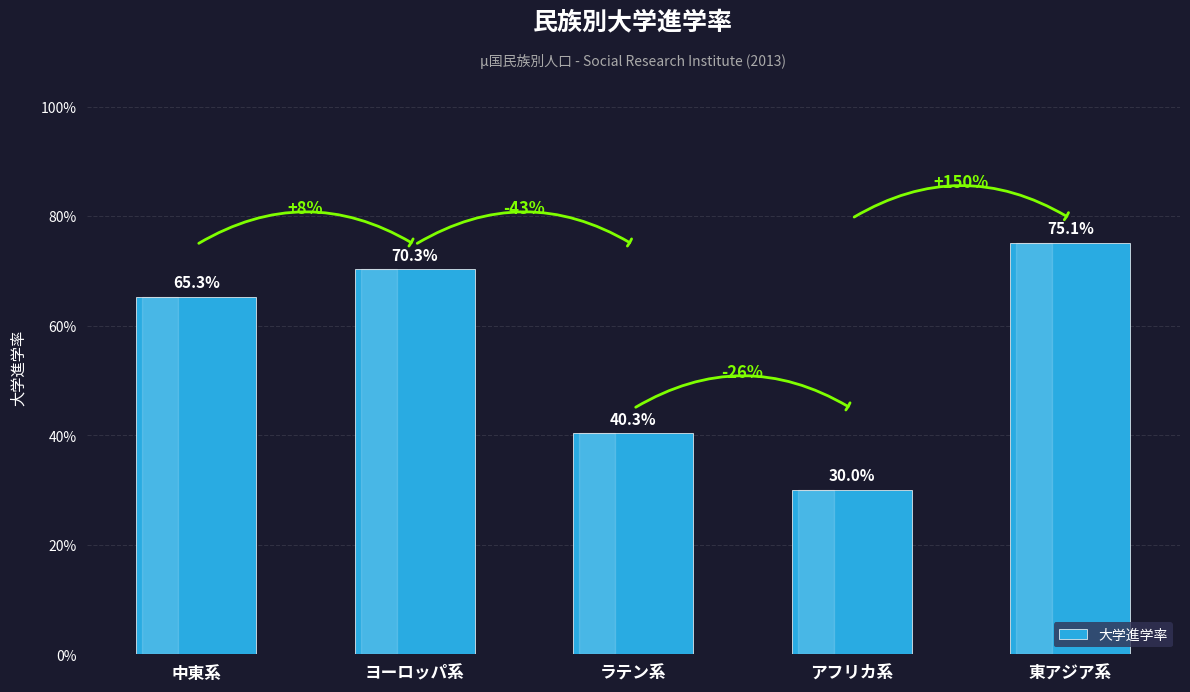

What is the change in value from ヨーロッパ系 to アフリカ系?

-0.4